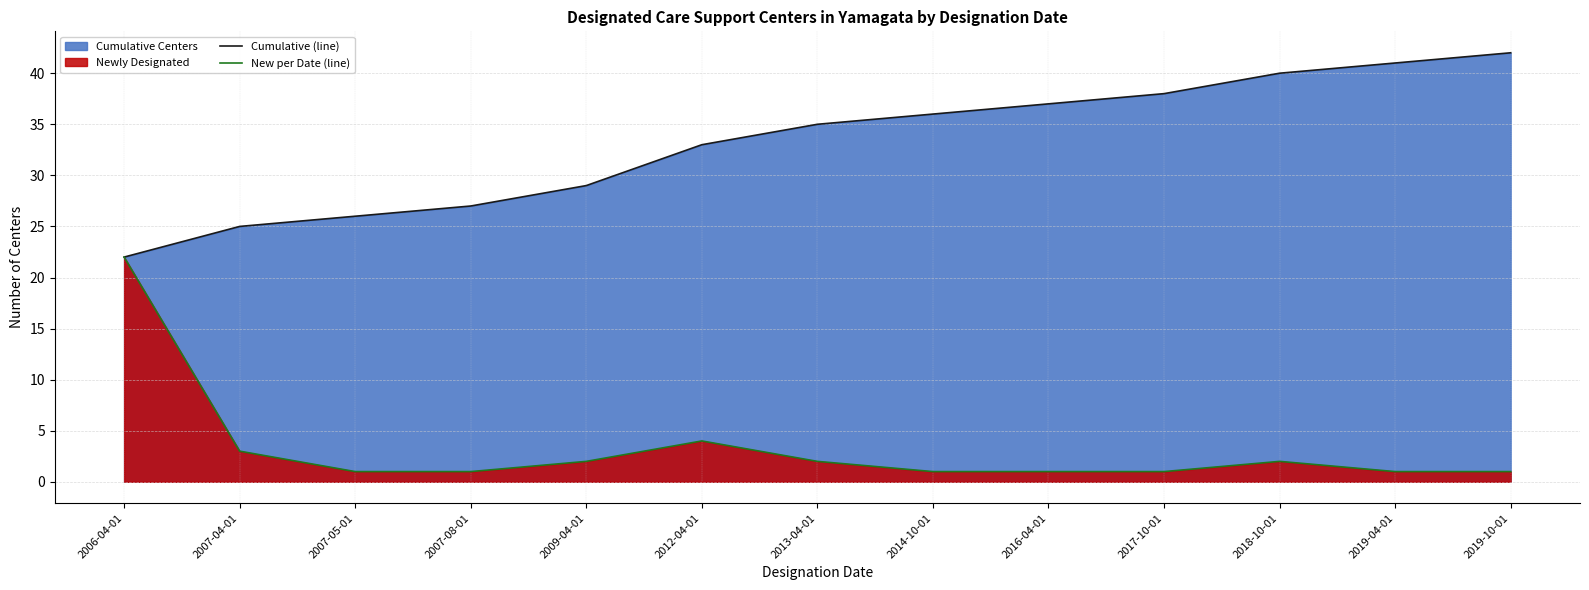

What is the label of the 13th point from the left?

2019-10-01